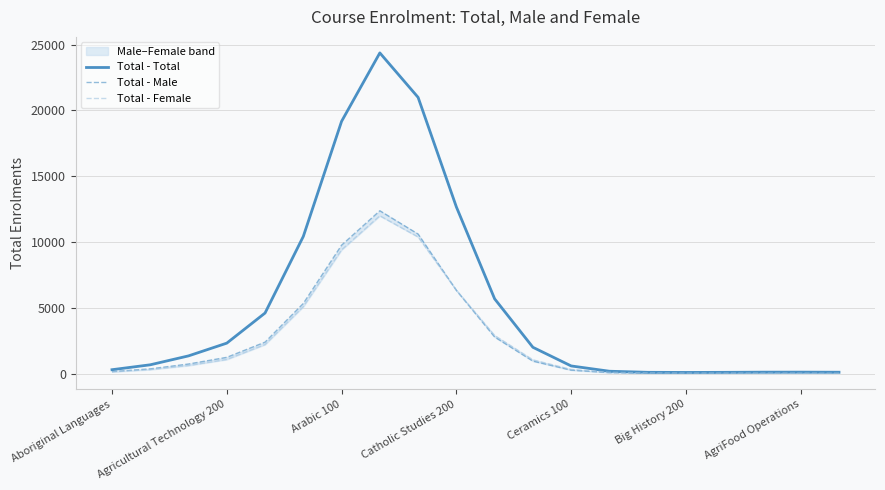

Rank the series at 8 from highest to lowest value.

Total - Total, Total - Male, Total - Female